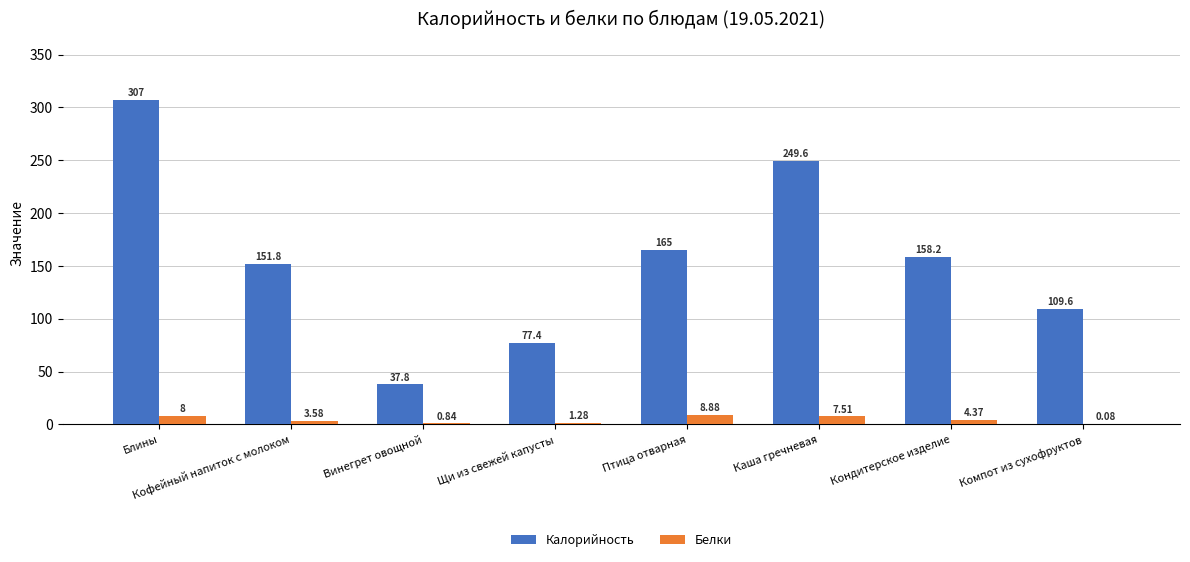

Where is Калорийность nearest to the value 172?

Птица отварная